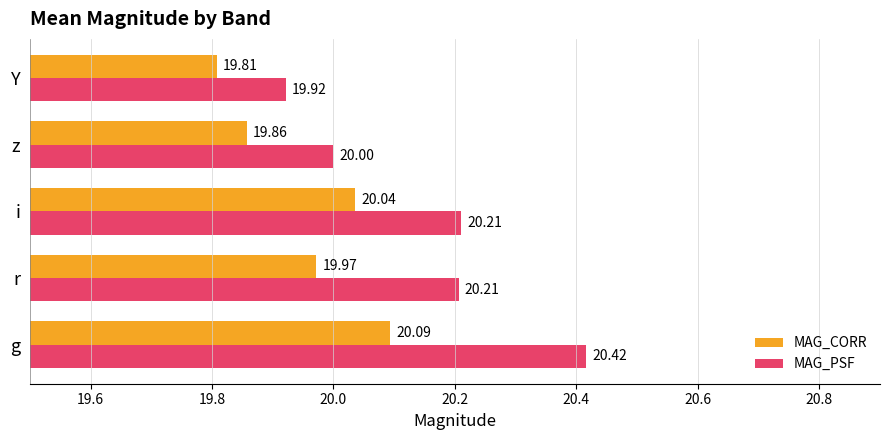

Which series has the widest spread of values?

MAG_PSF